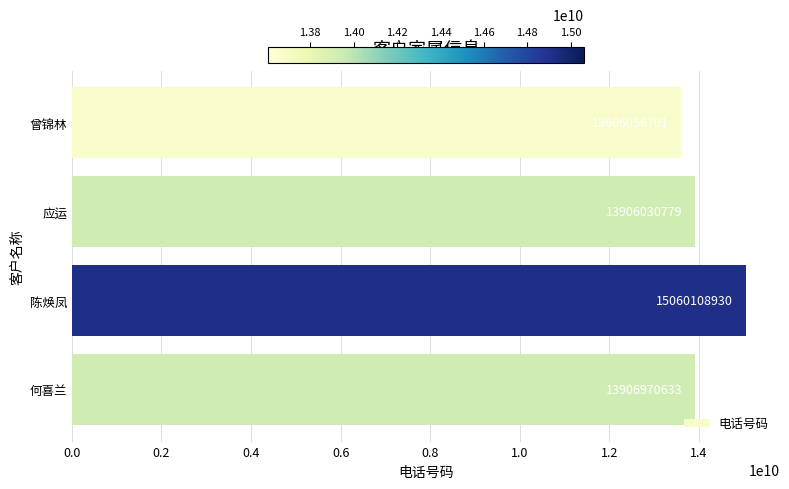

Where is the data nearest to the value 14333082815?

何喜兰